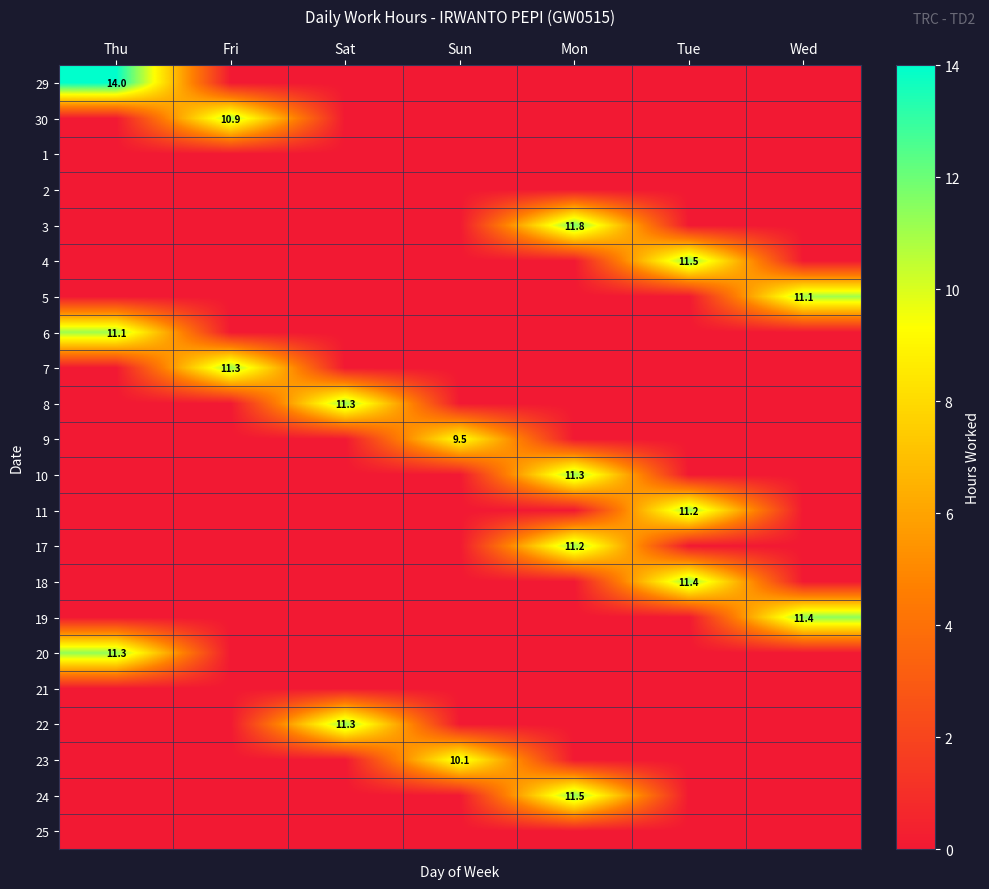

True or false: 5 has a value of 11.1 at Wed.

True